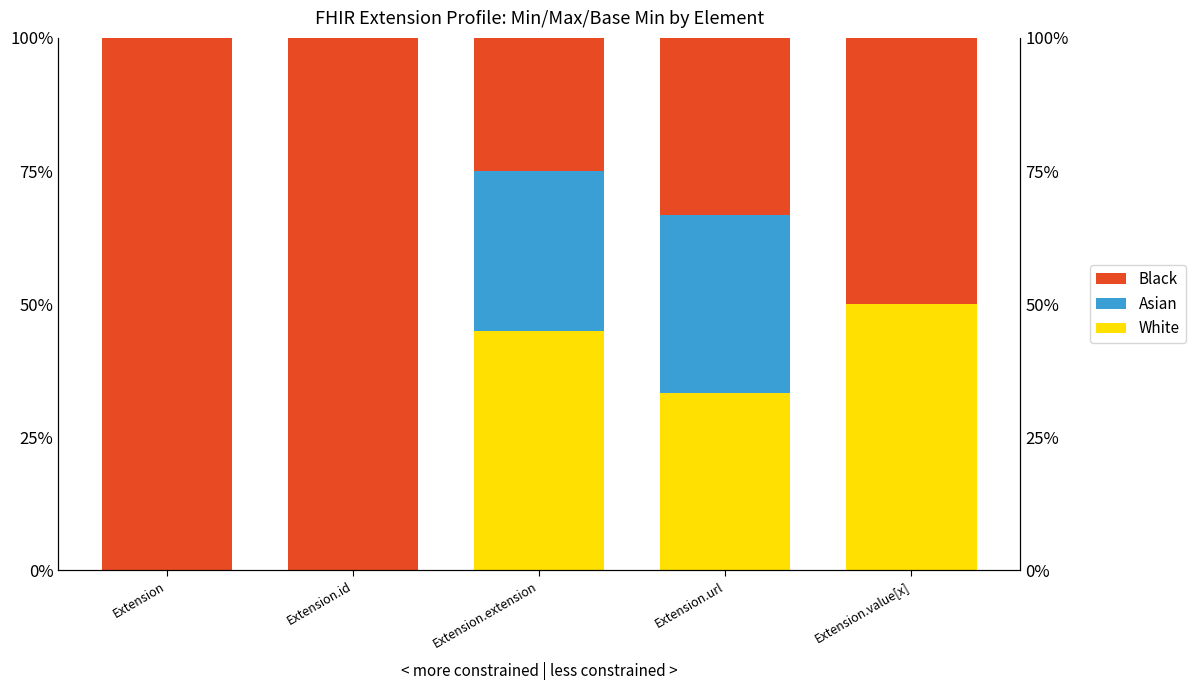

At how many categories does at least one series exceed 0?

5